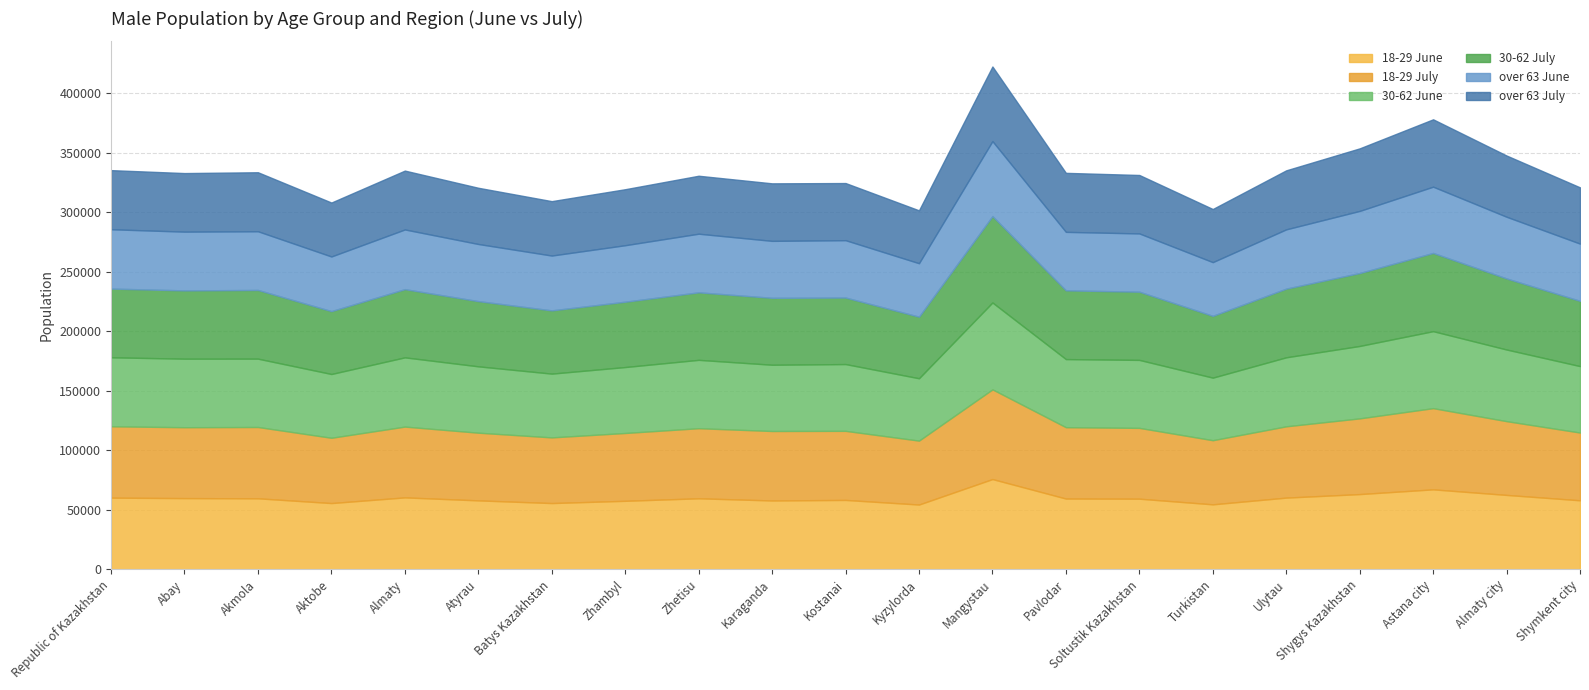

The 30-62 July series shows 89458 at Almaty. True or false?

False